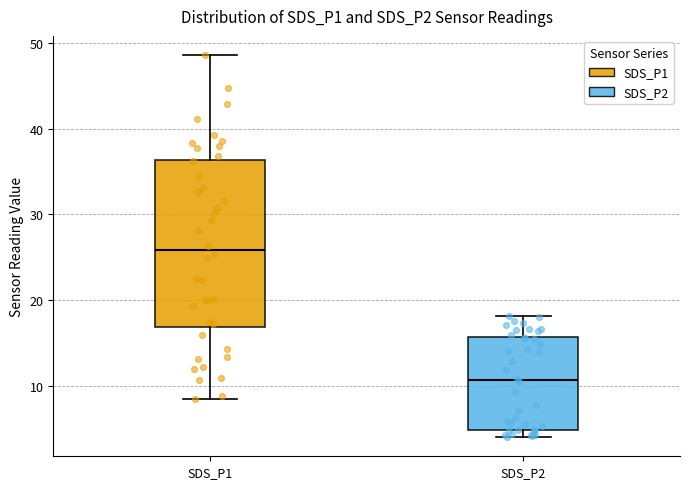

Reading left to right, read every box against the y-axis: the position of its median line, the range the box covers, and the ends of its whiskers. The values are not printed on the chart, so give them approximately, as read against the axis.

SDS_P1: median 26, box 17 to 36, whiskers 8 to 49
SDS_P2: median 11, box 5 to 16, whiskers 4 to 18